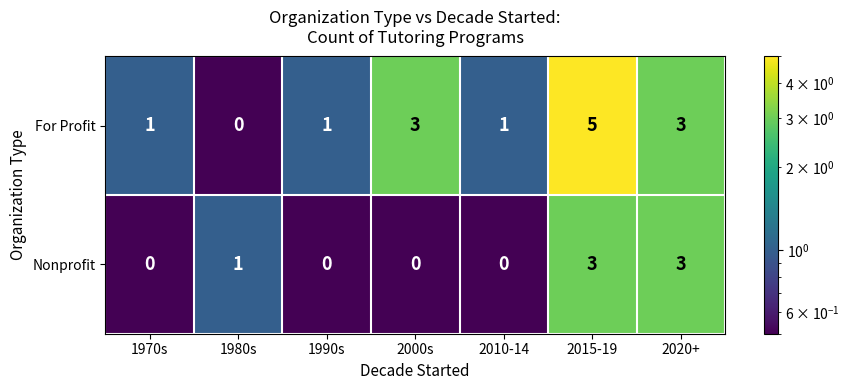

Rank the series by their average value, from highest to lowest.

For Profit, Nonprofit